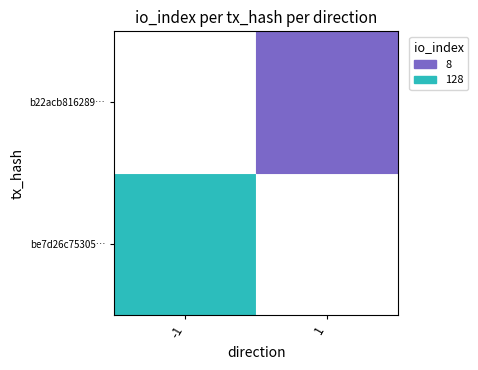

What is the average value of the b22acb816289acfc9a95f9952c6261a34e4ccc1 series?

4